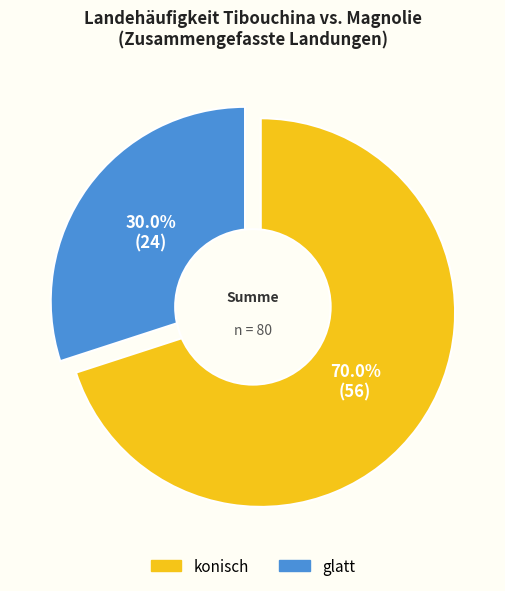

Which category has the smallest portion of the pie?

glatt